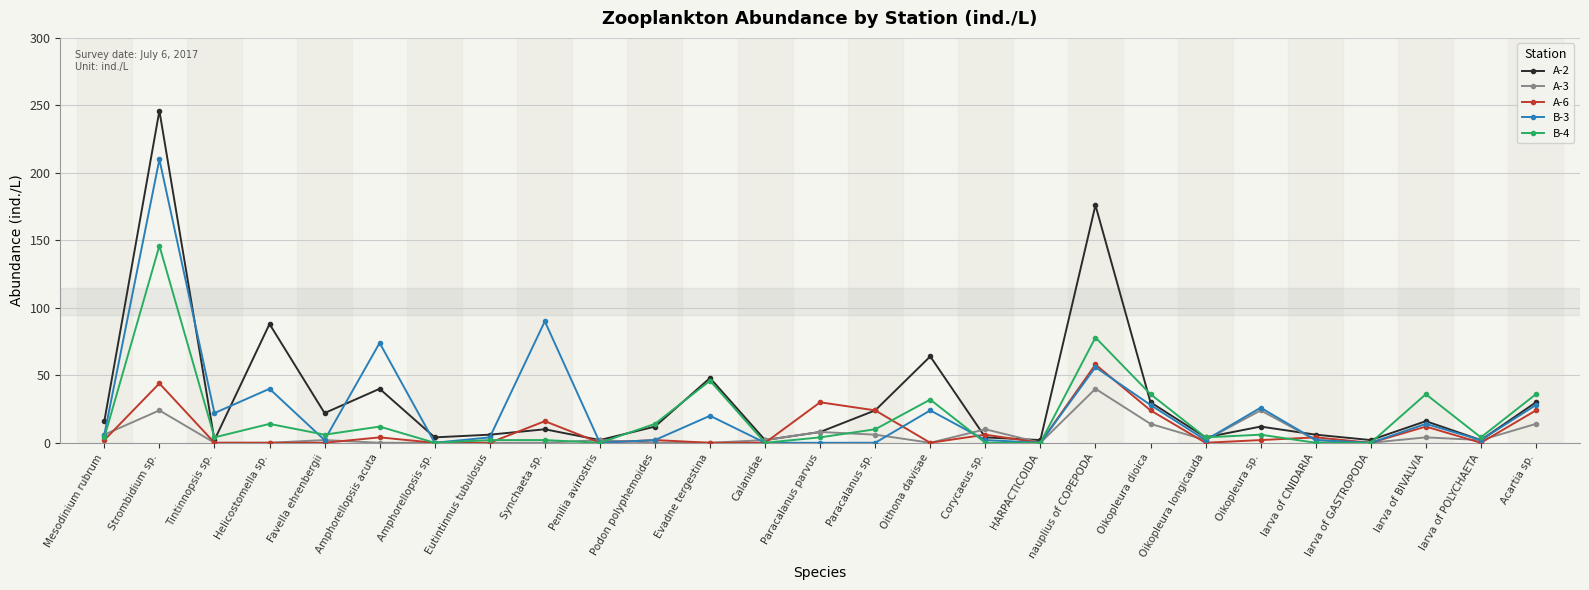

What is the label of the 18th point from the right?

Penilia avirostris